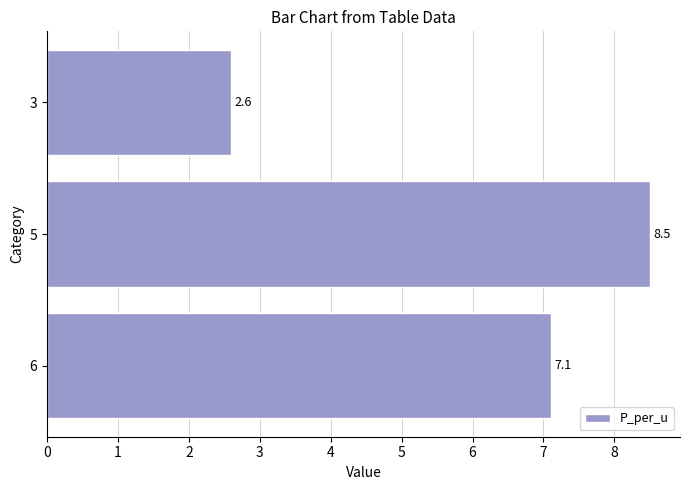

Reading top to bottom, transcribe all the data shown in this chart.

3=2.6	5=8.5	6=7.1